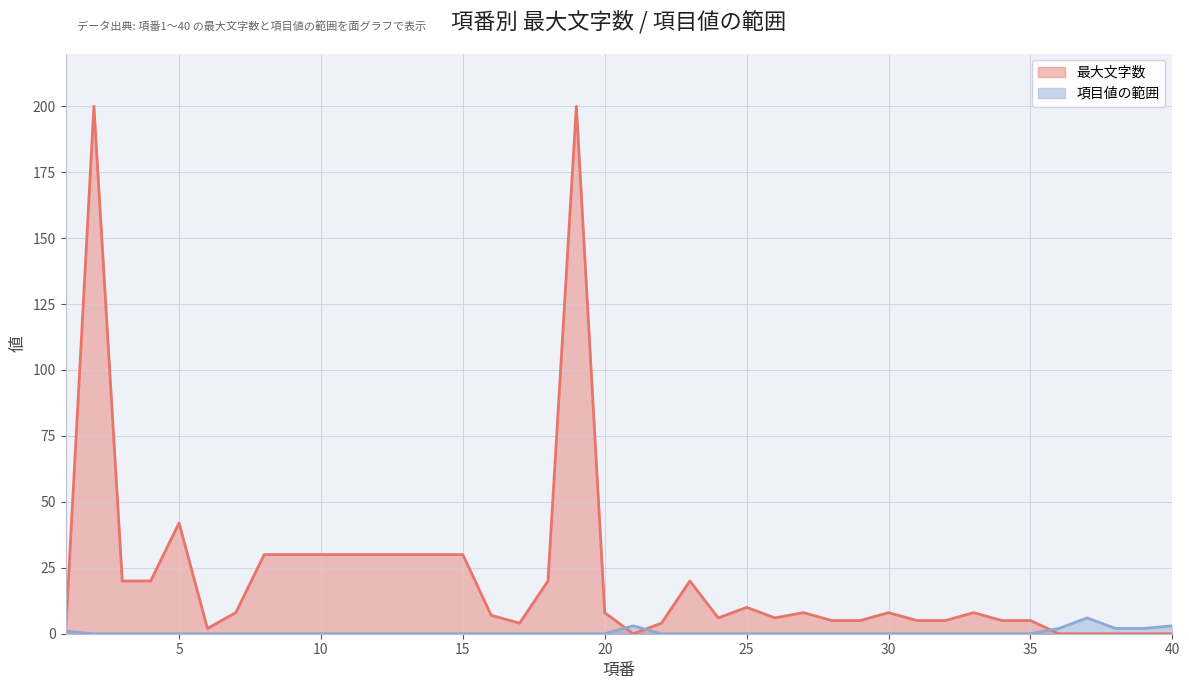

Where is 最大文字数 nearest to the value 100?

5